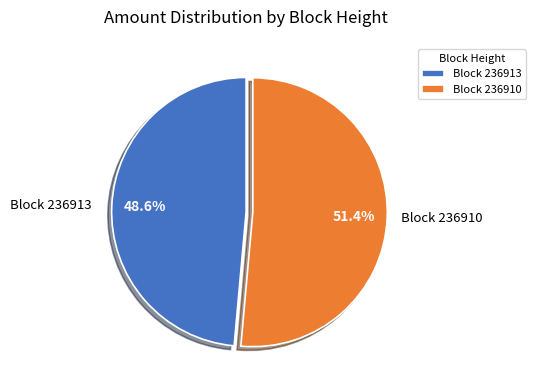

What portion of the pie excludes Block 236910?

48.6%